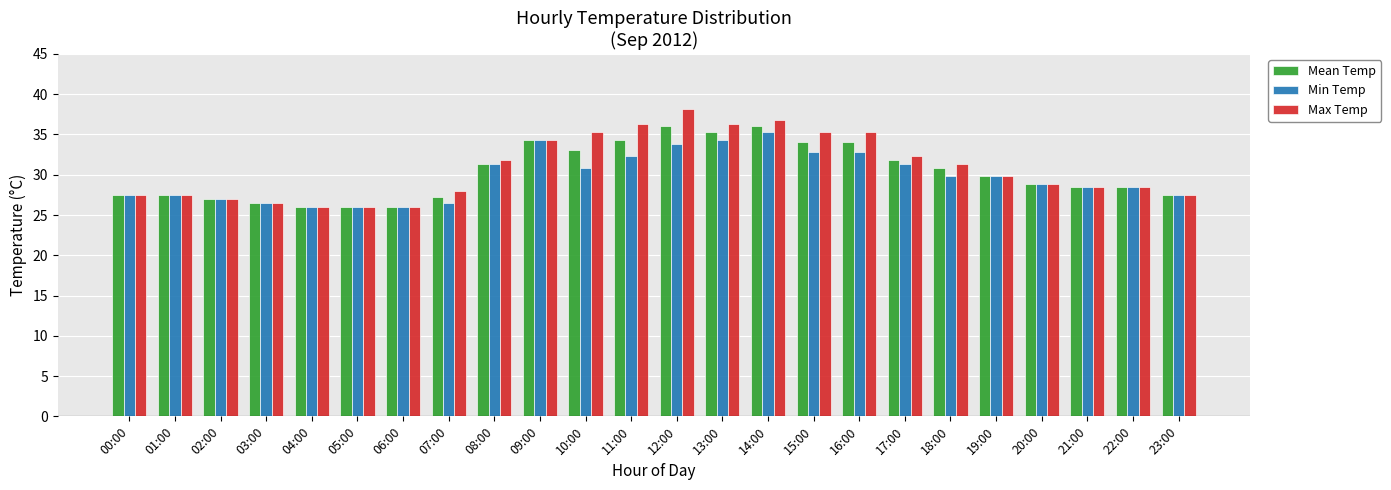

Does the chart contain any negative values?

No